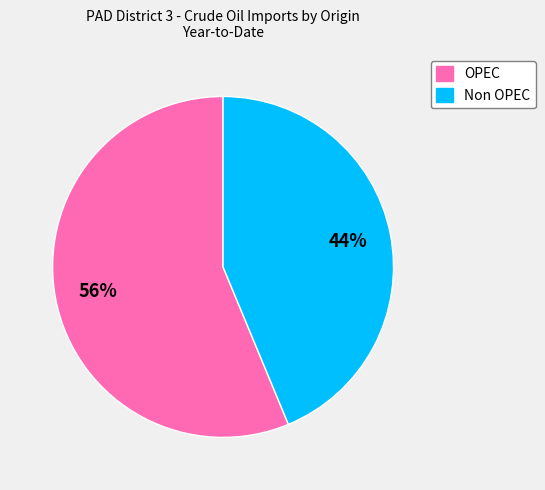

To the nearest percent, what is the average slice percentage?

50%